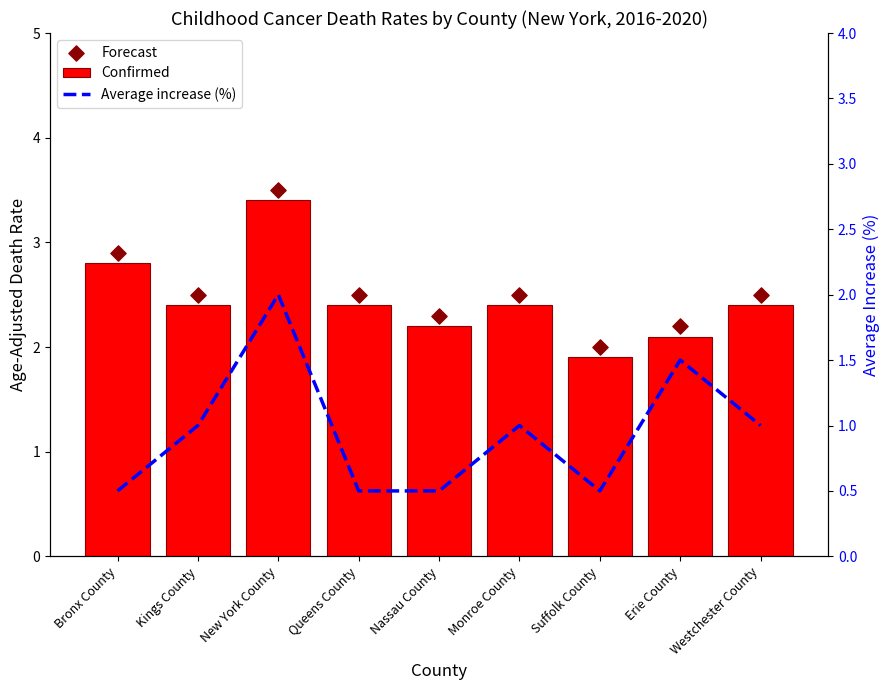

Which series contains the lowest Y value?

Average increase (%)